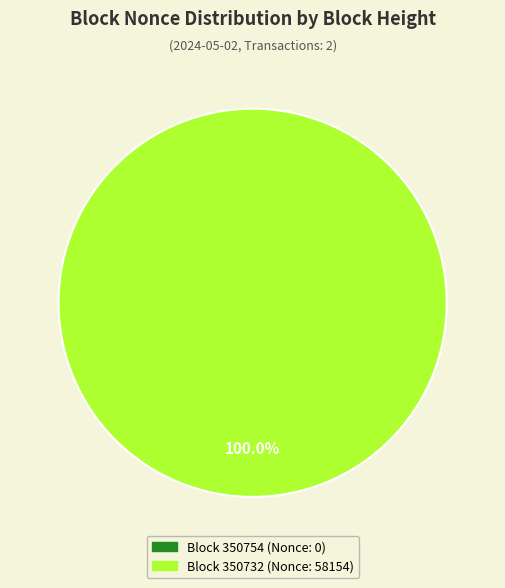

Does any single category account for the majority?

Yes